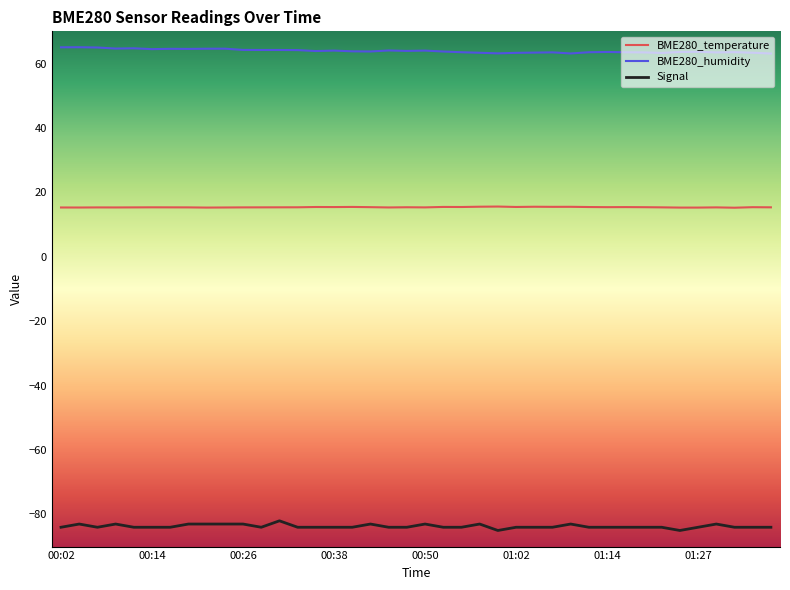

Which series has the largest total across all categories?

BME280_humidity